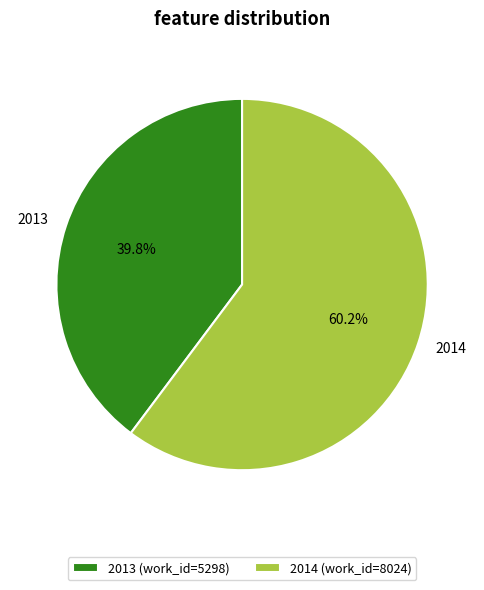

Is there any slice that represents more than half of the pie?

Yes